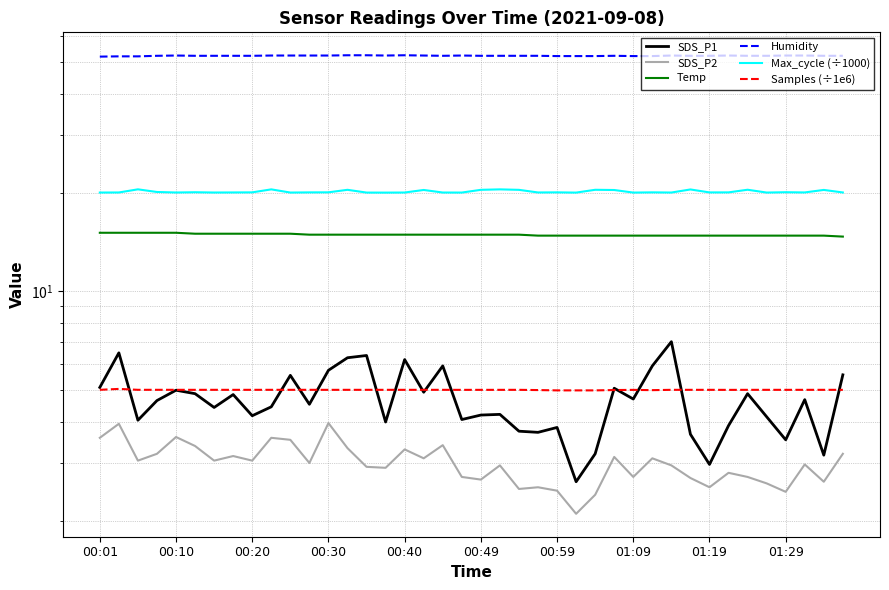

The value of Temp at 00:20 is 15.1. True or false?

True